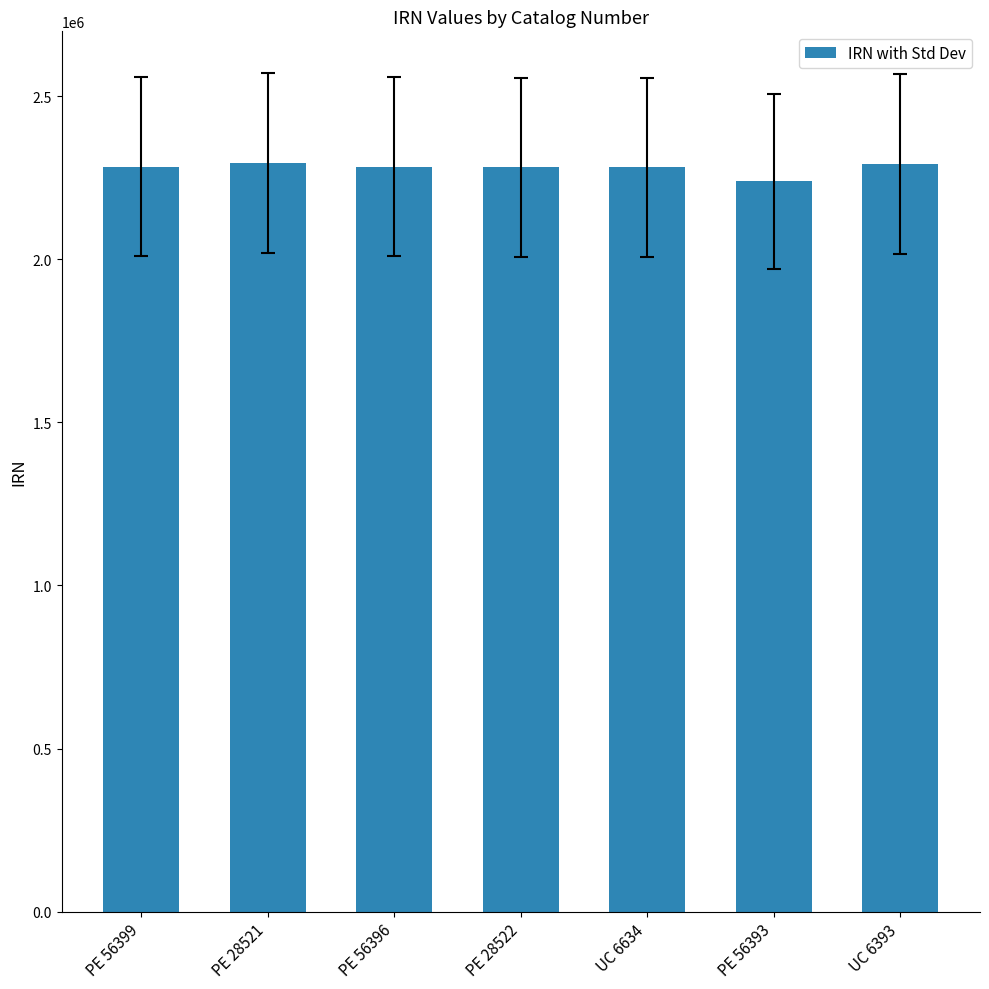

What is the greatest value displayed?

2295045